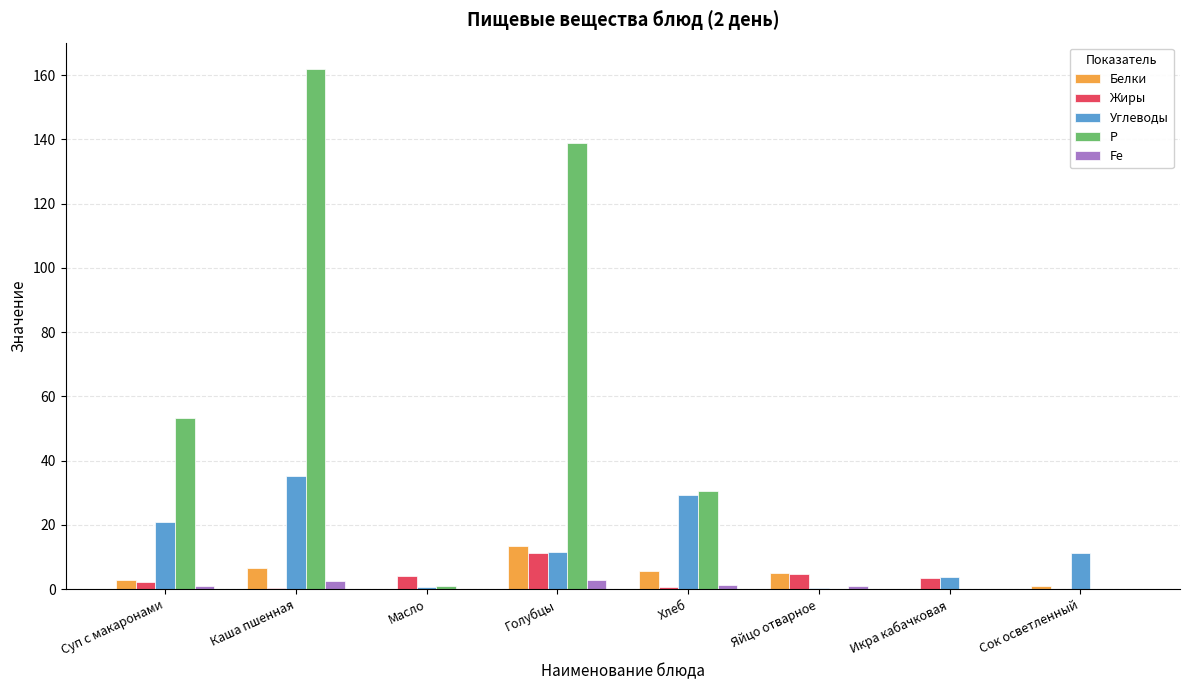

True or false: Р has a value of -96.6 at Яйцо отварное.

False